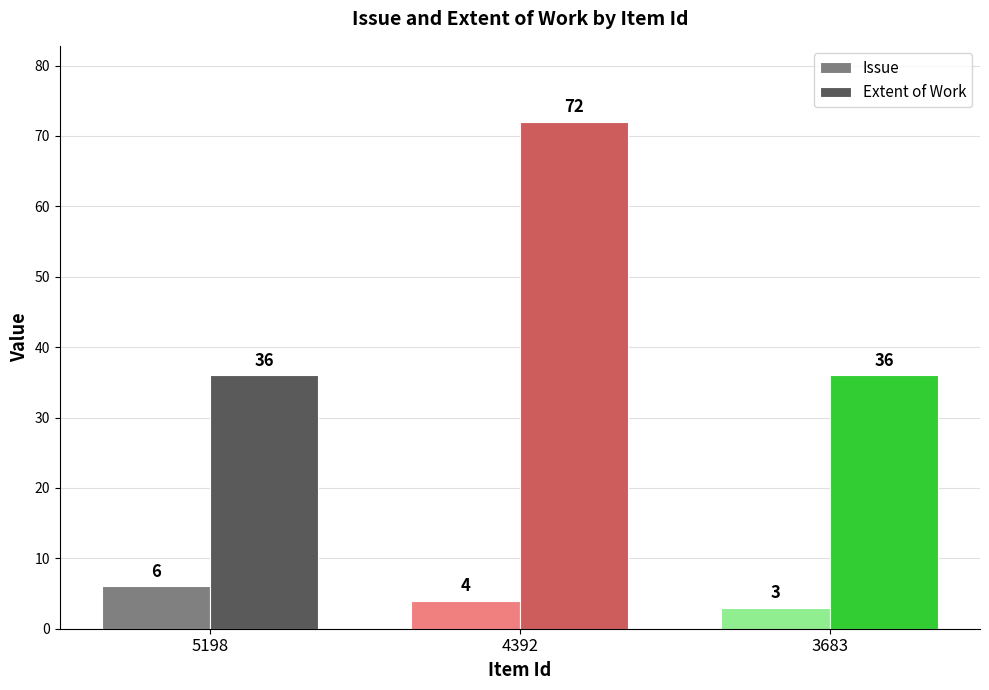

What is the sum of the Issue values at 4392 and 3683?

7